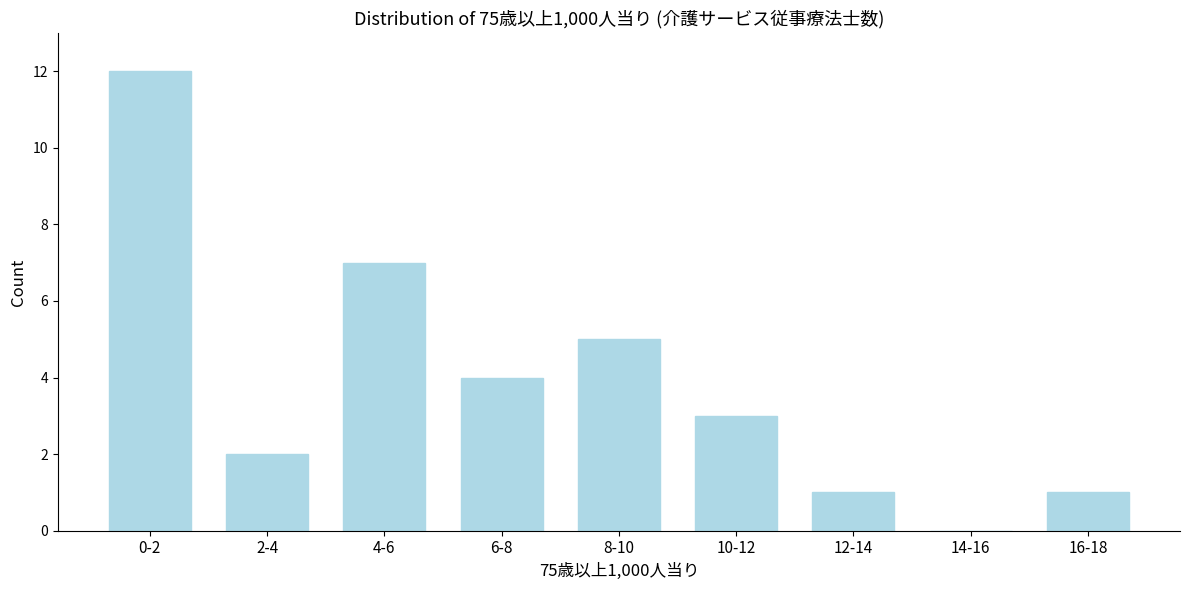

Reading left to right, list all the values displayed in this chart.

0-2=12	2-4=2	4-6=7	6-8=4	8-10=5	10-12=3	12-14=1	14-16=0	16-18=1